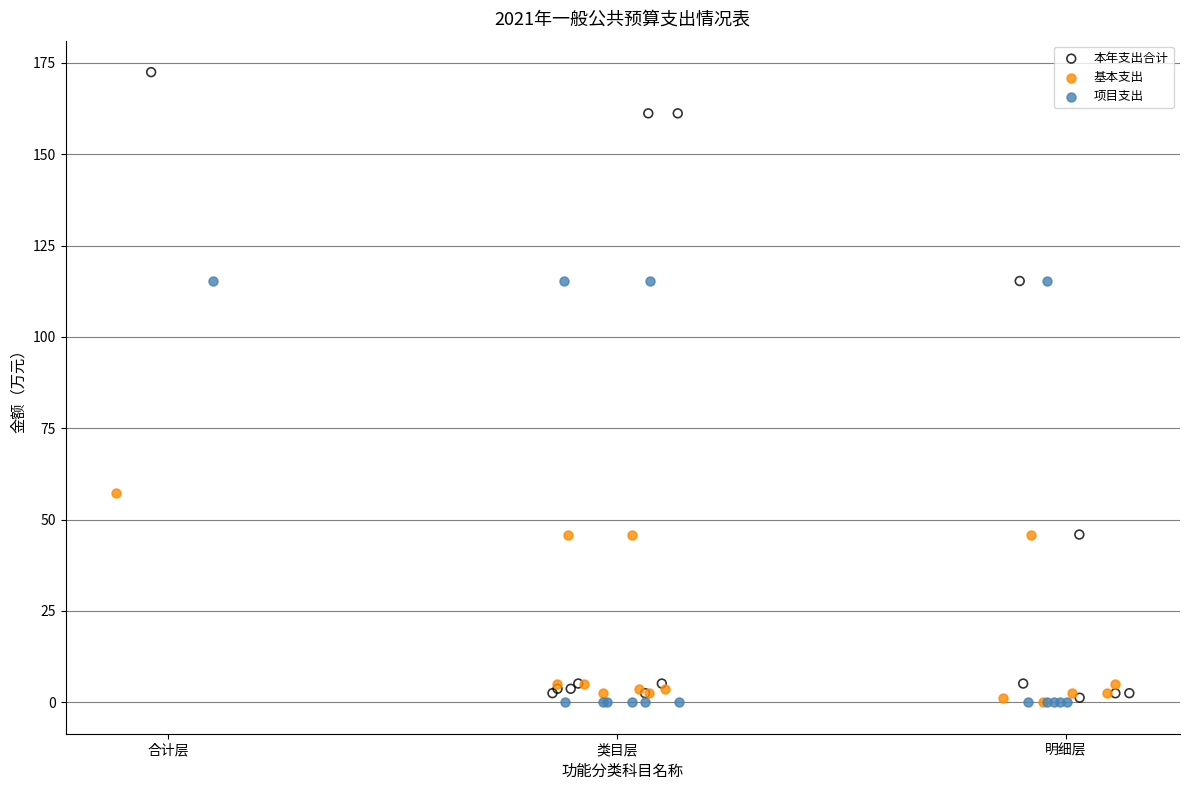

Which series has the widest spread of Y values?

本年支出合计